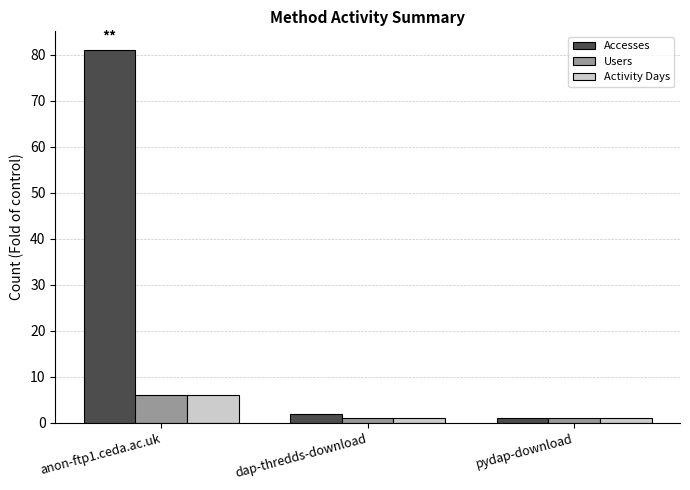

What is the value of the Users bar at the 3rd from the left?

1